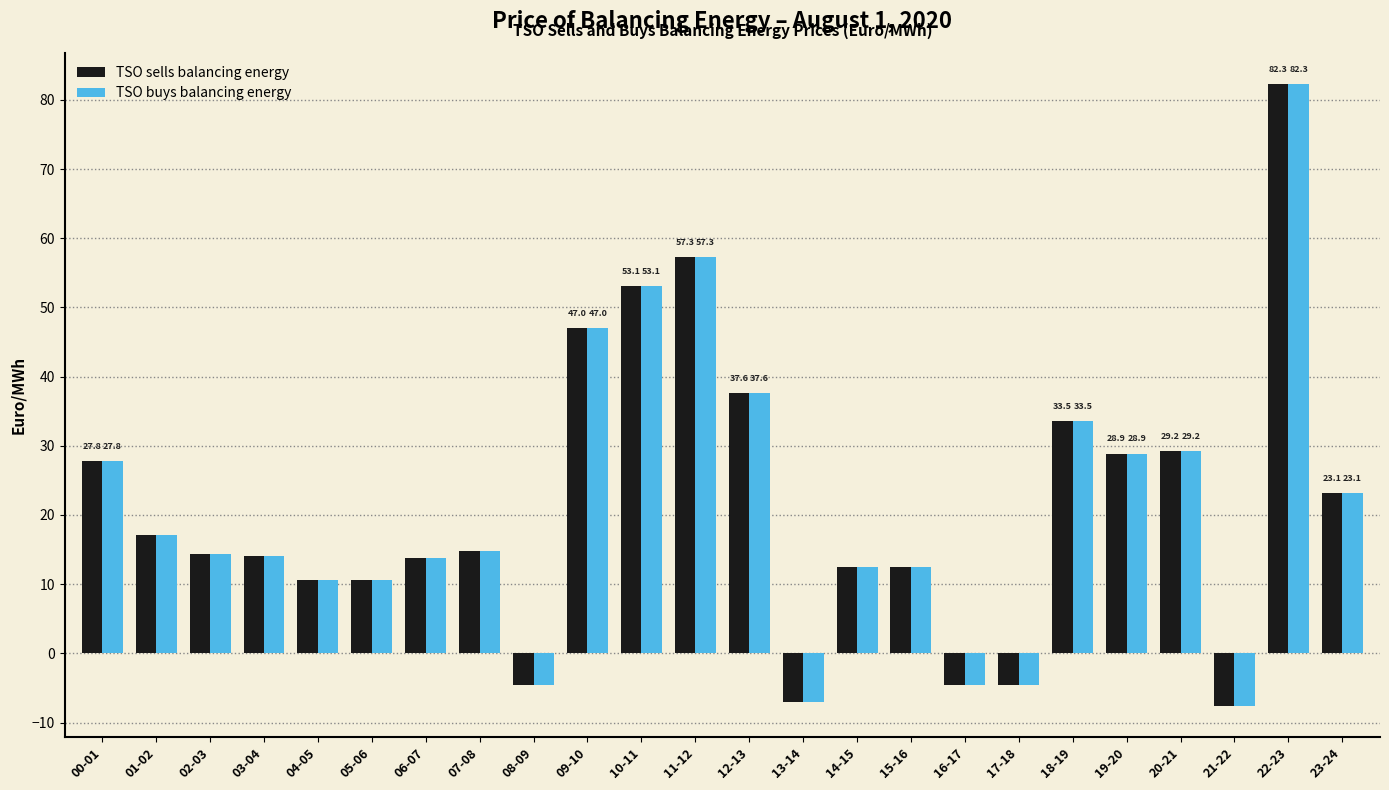

At which label is TSO buys balancing energy closest to 37?

12-13